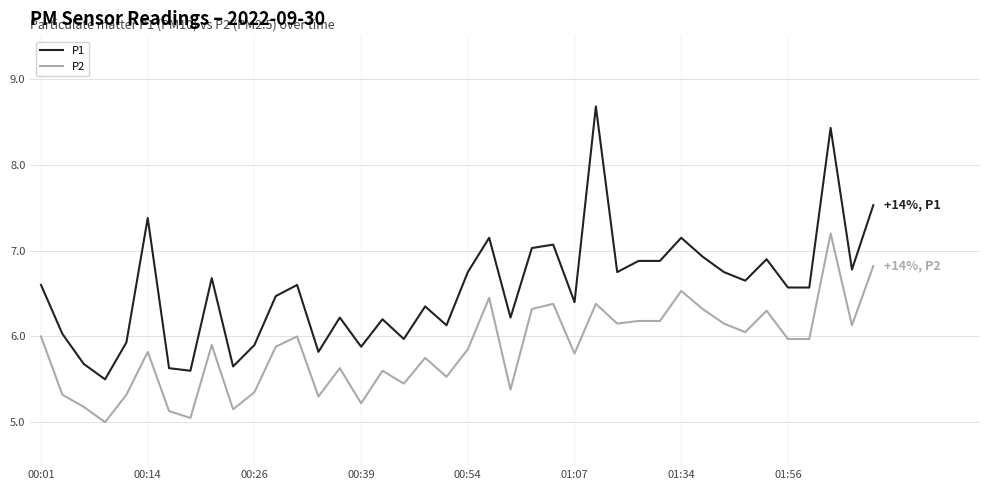

At how many categories does at least one series exceed 5?

40